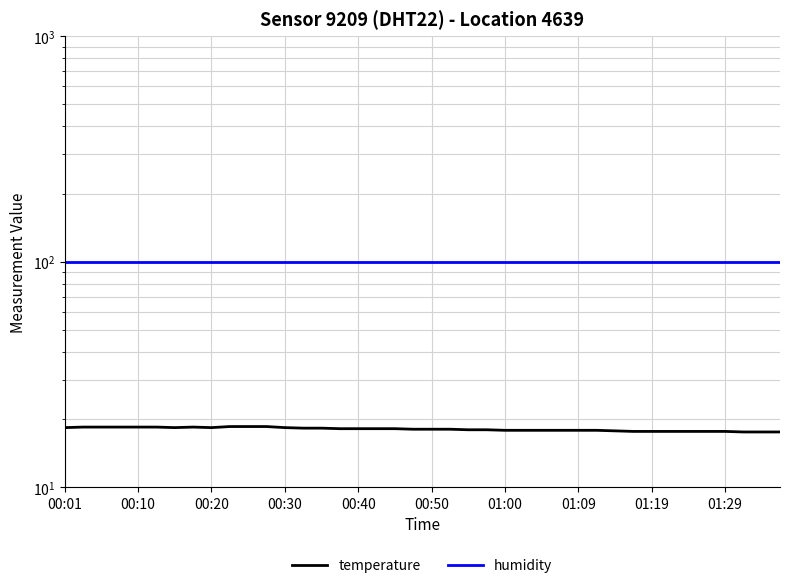

True or false: humidity and temperature cross at least once.

False